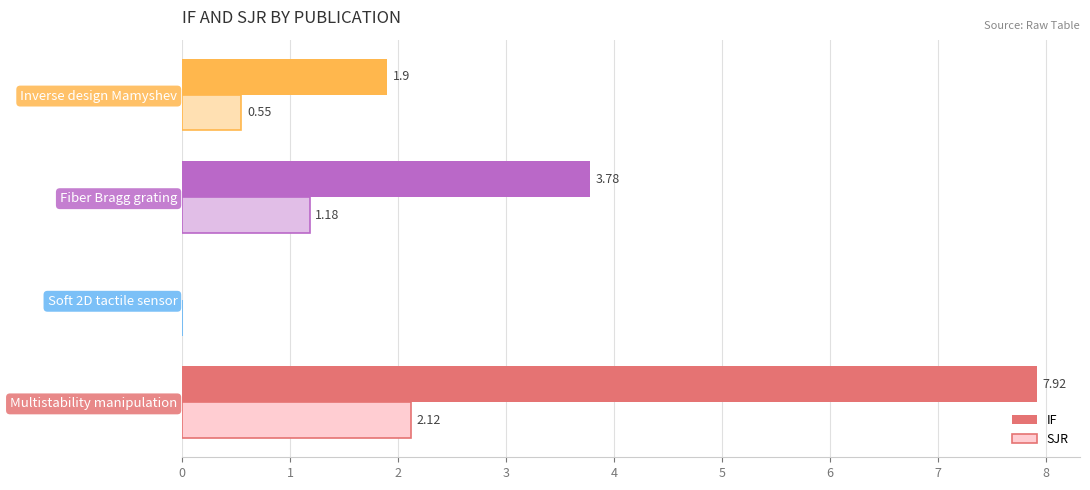

What is the sum of the IF values at Fiber Bragg grating and Multistability manipulation?

11.7